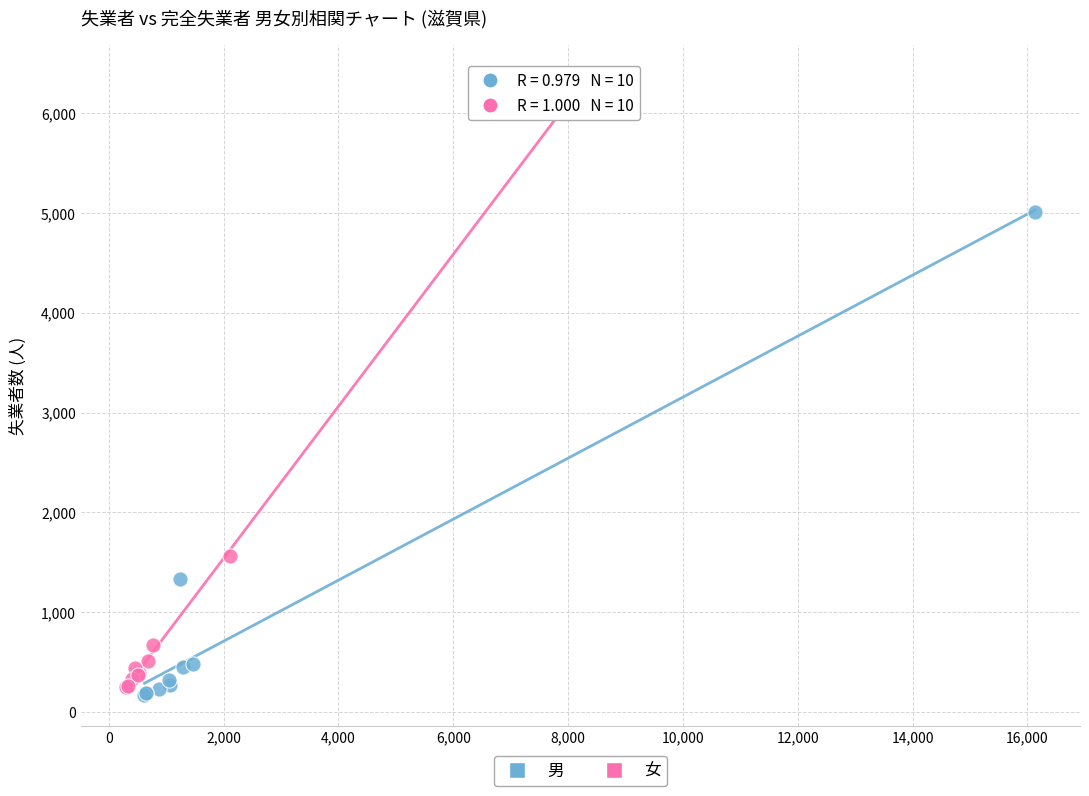

Which series has the widest spread of Y values?

女